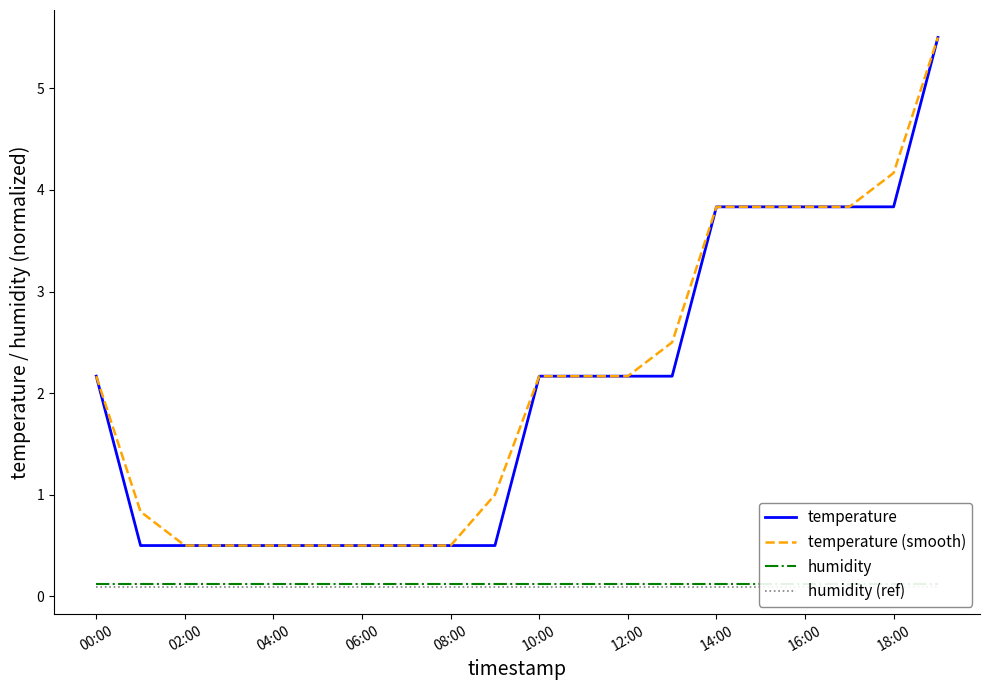

Is it true that temperature equals 0.7 at 04:00?

False